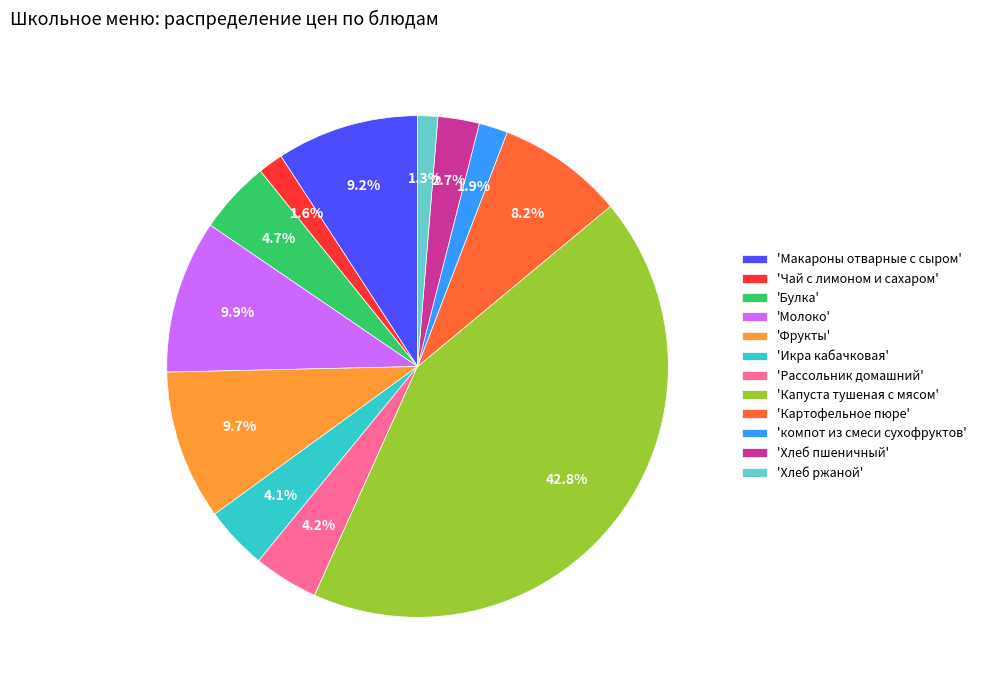

Count the number of slices in the pie.

12